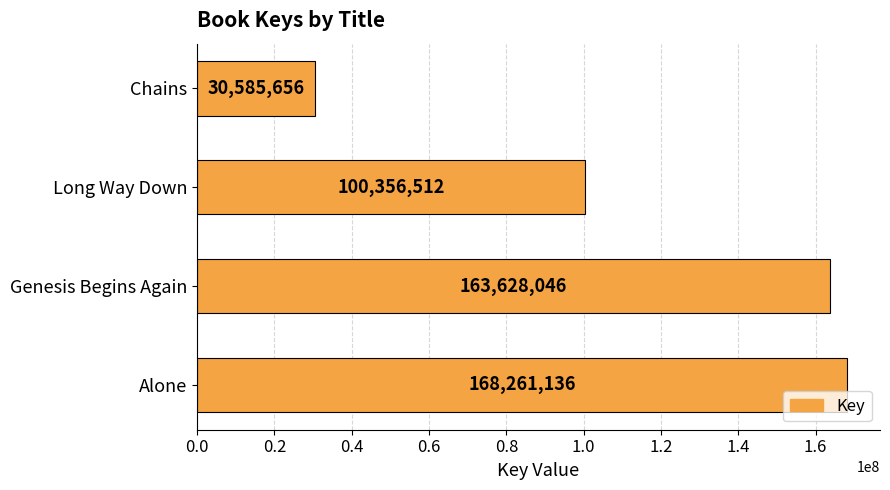

Where is the data nearest to the value 99423396?

Long Way Down